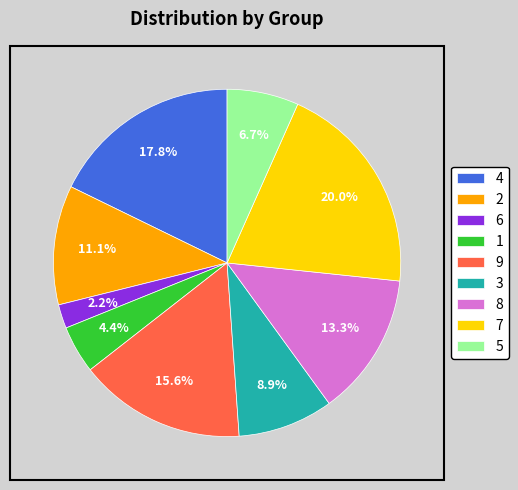

How many segments does this pie chart have?

9